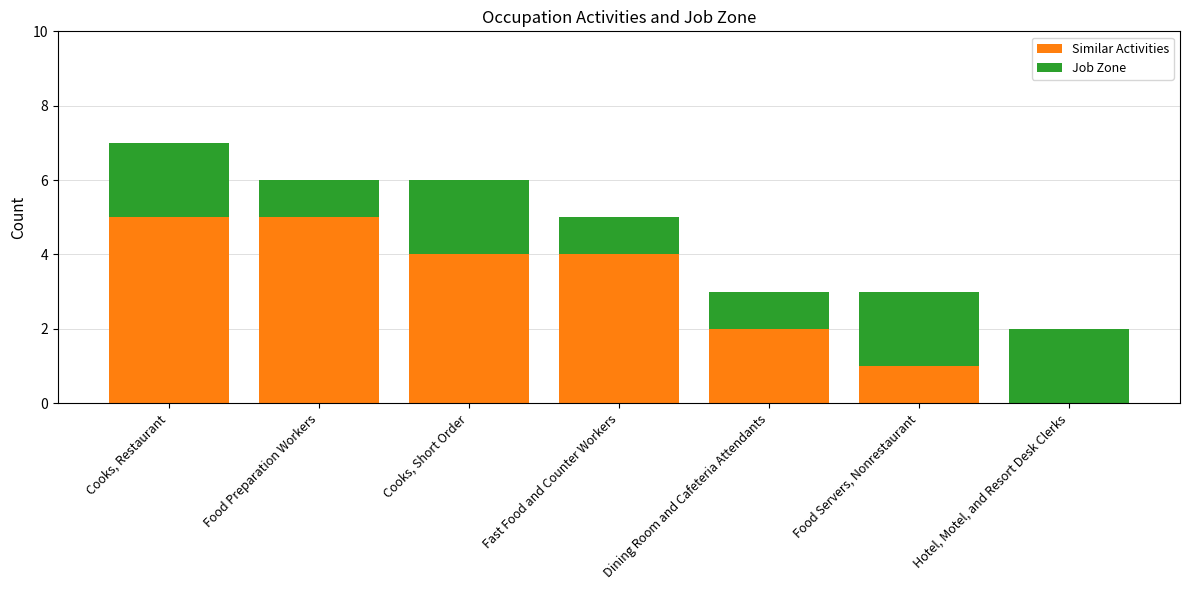

How many categories are shown in the chart?

7